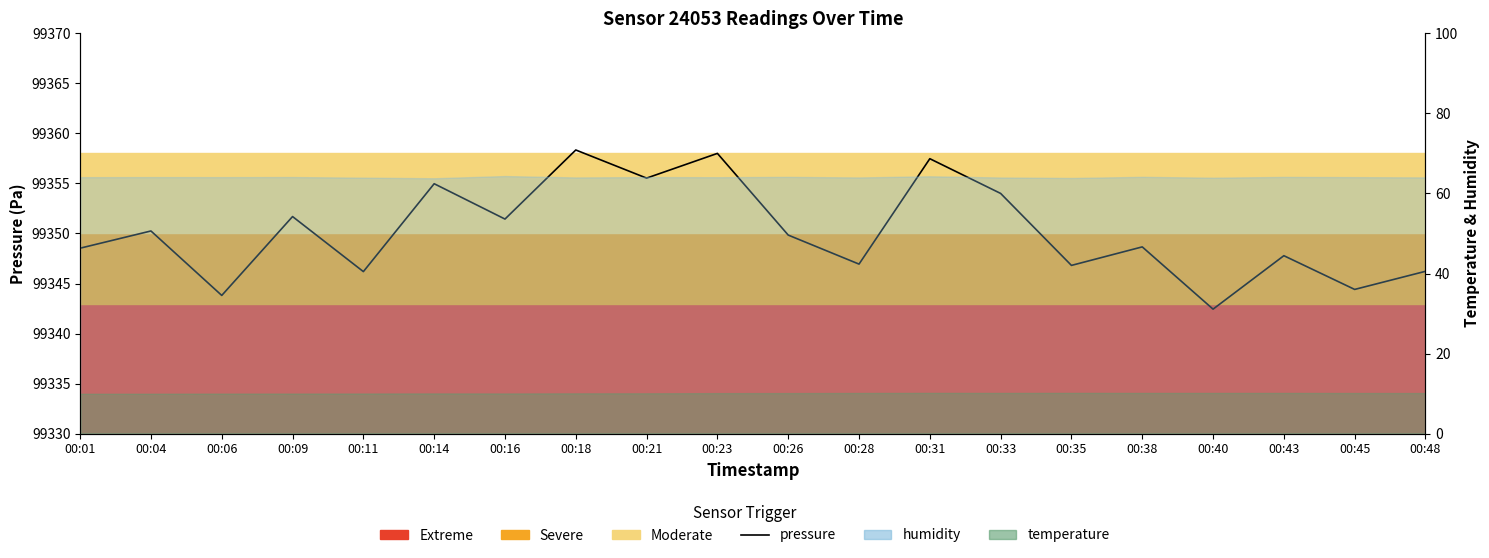

What is the difference between the maximum and minimum values?

15.9